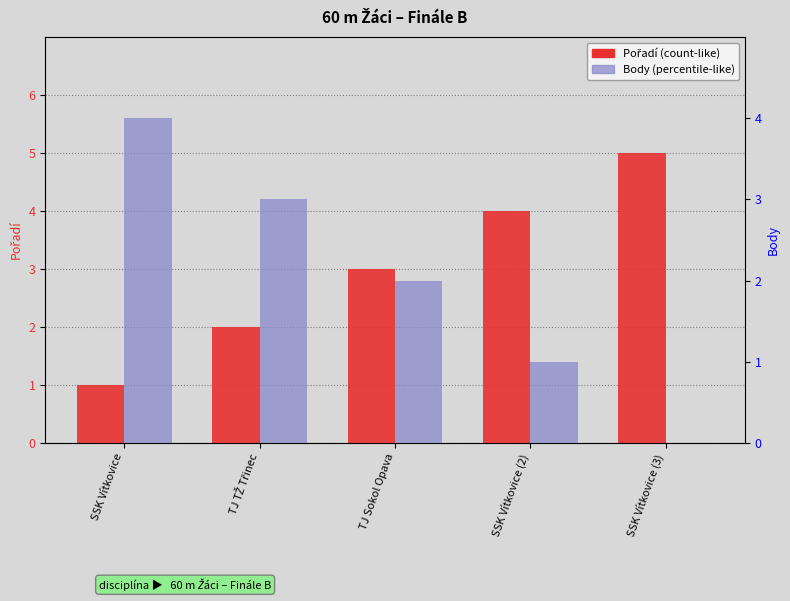

What is the total value across all series at TJ TŽ Třinec?

5